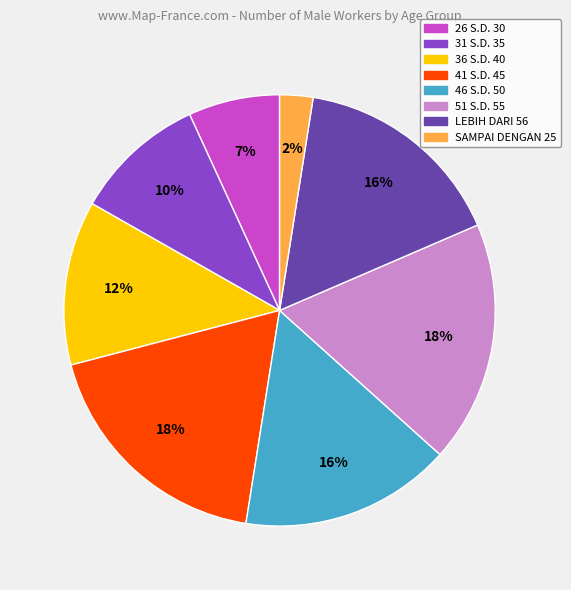

What is the smallest slice in the pie chart?

SAMPAI DENGAN 25